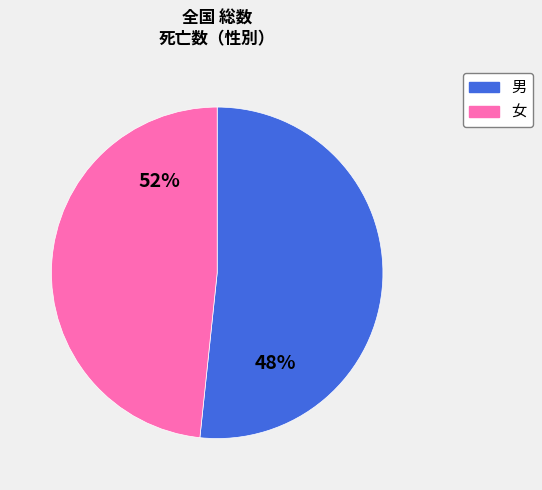

To the nearest percent, what is the difference between the 男 and 女 slice percentages?

3%